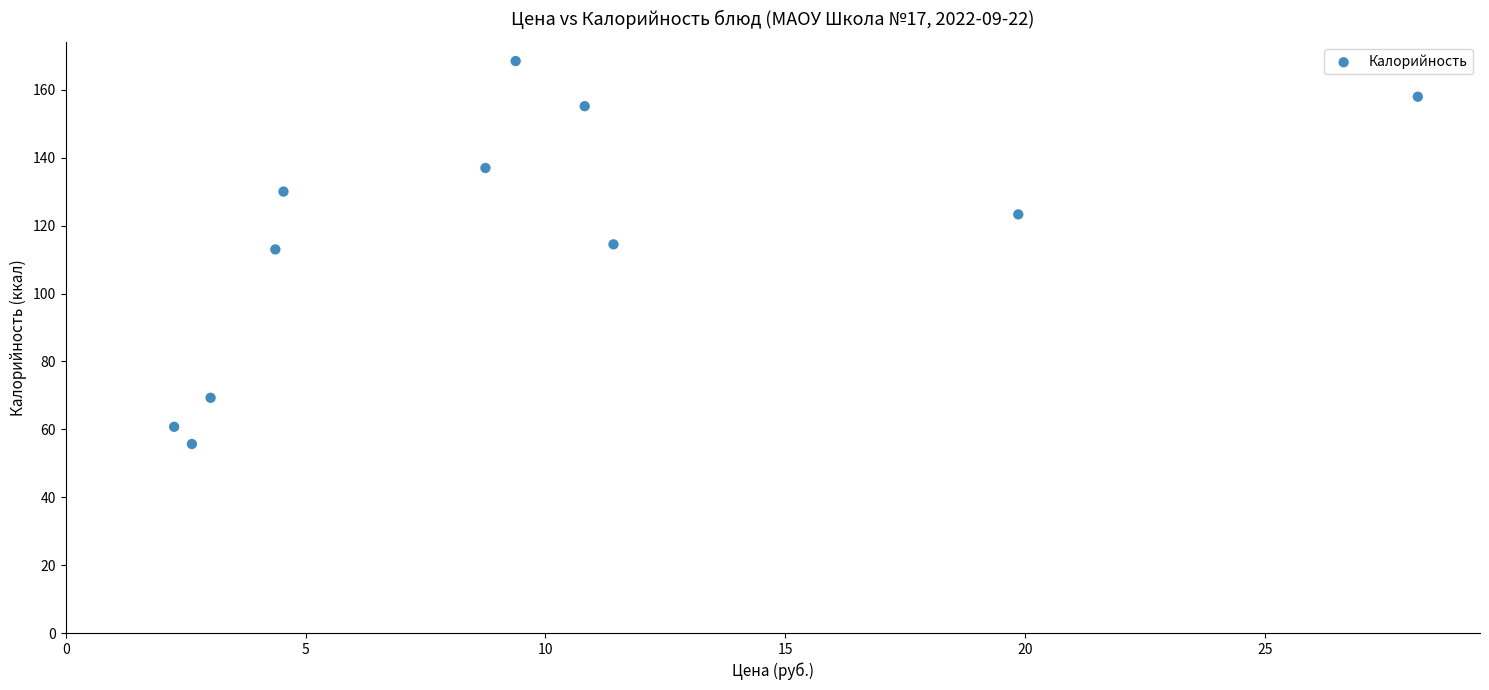

What is the average Y value?

116.8